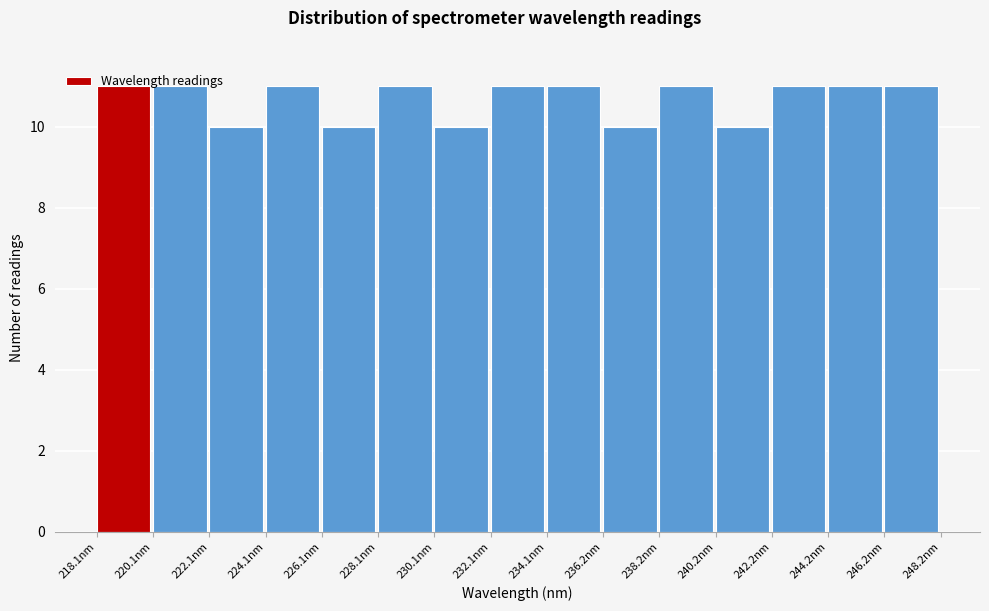

Reading left to right, transcribe this chart: for each bar, give the range it covers on the x-axis and its height. Neither the bar edges nor the heights are printed on the chart, so give them approximately, as read against the axes.

218 to 220: 11
220 to 222: 11
222 to 224: 10
224 to 226: 11
226 to 228: 10
228 to 230: 11
230 to 232: 10
232 to 234: 11
234 to 236: 11
236 to 238: 10
238 to 240: 11
240 to 242: 10
242 to 244: 11
244 to 246: 11
246 to 248: 11